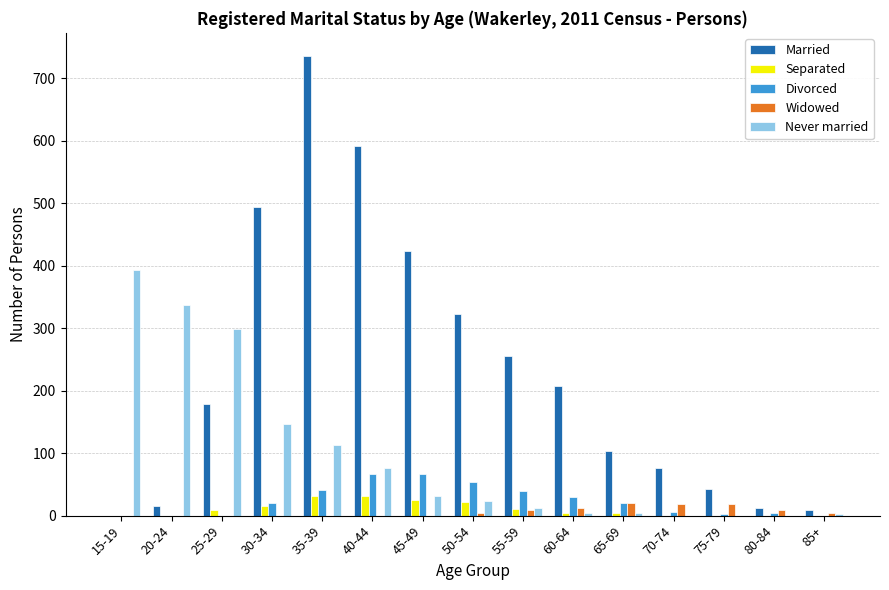

How many groups of bars are there?

15